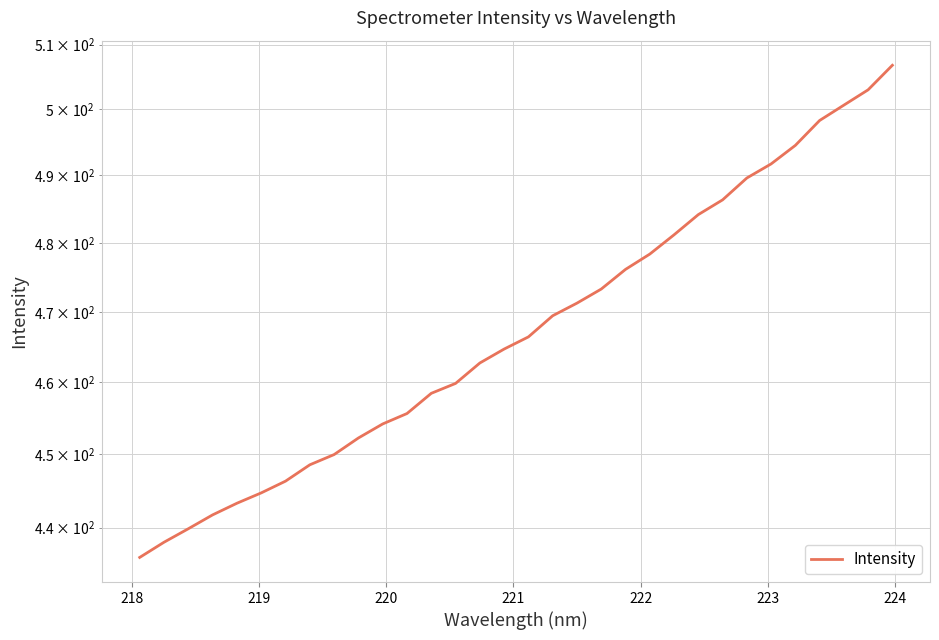

How many lines are shown in the chart?

1